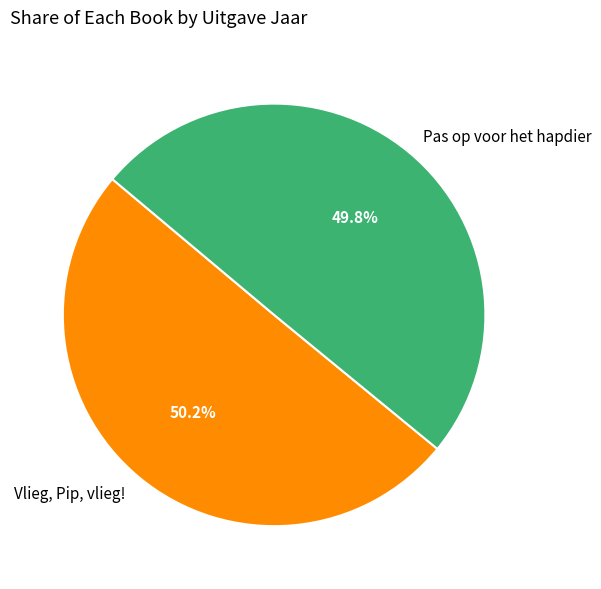

Rank the categories by value from lowest to highest.

Pas op voor het hapdier, Vlieg, Pip, vlieg!